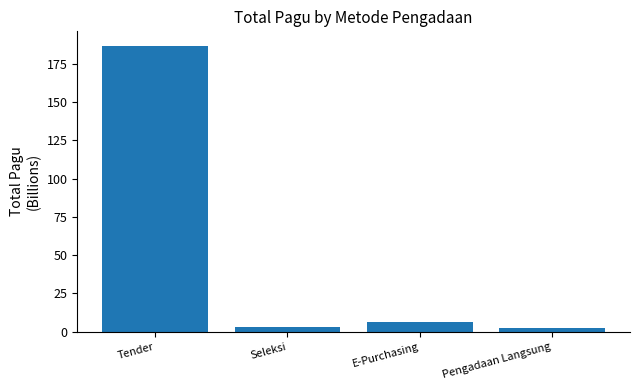

Is it true that the value at Tender is 186.7?

True